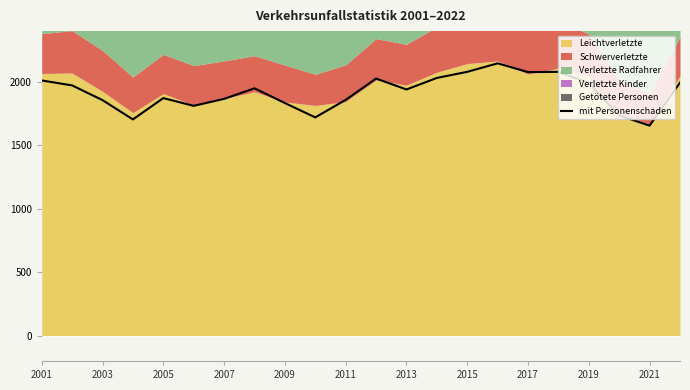

What is the maximum value for mit Personenschaden?

2146